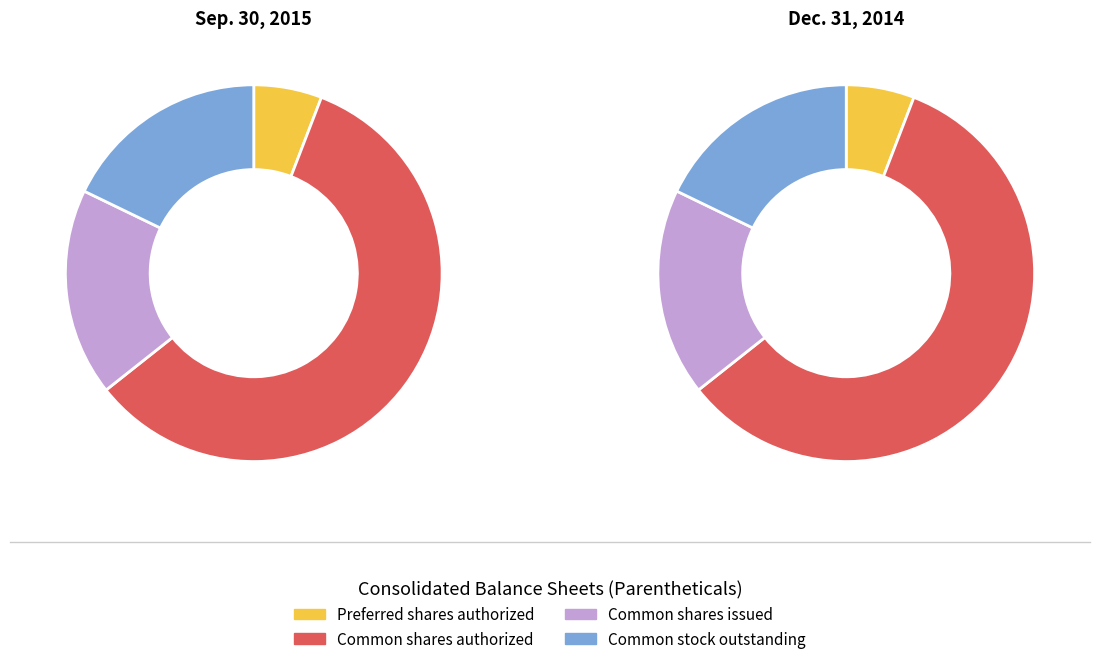

What is the total percentage of Preferred shares authorized and Common stock outstanding?

23.7%